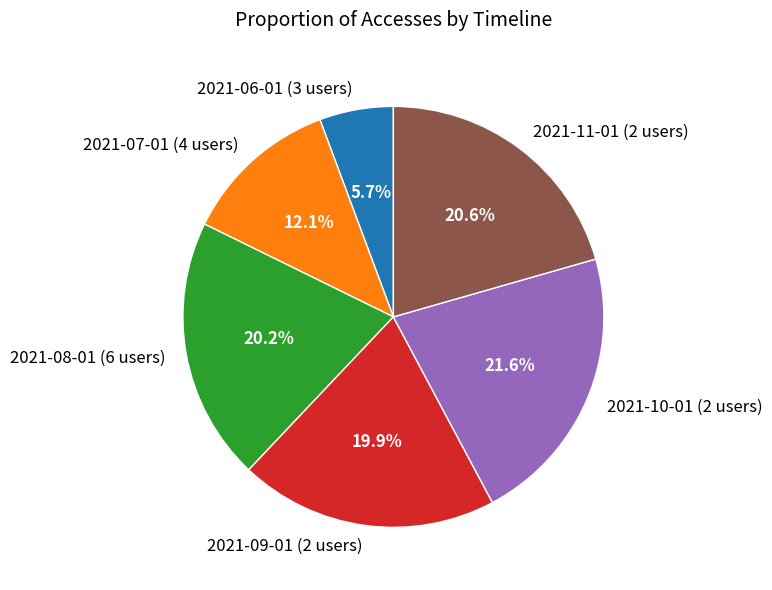

Do 2021-09-01 (2 users) and 2021-07-01 (4 users) together represent more than half of the pie?

No